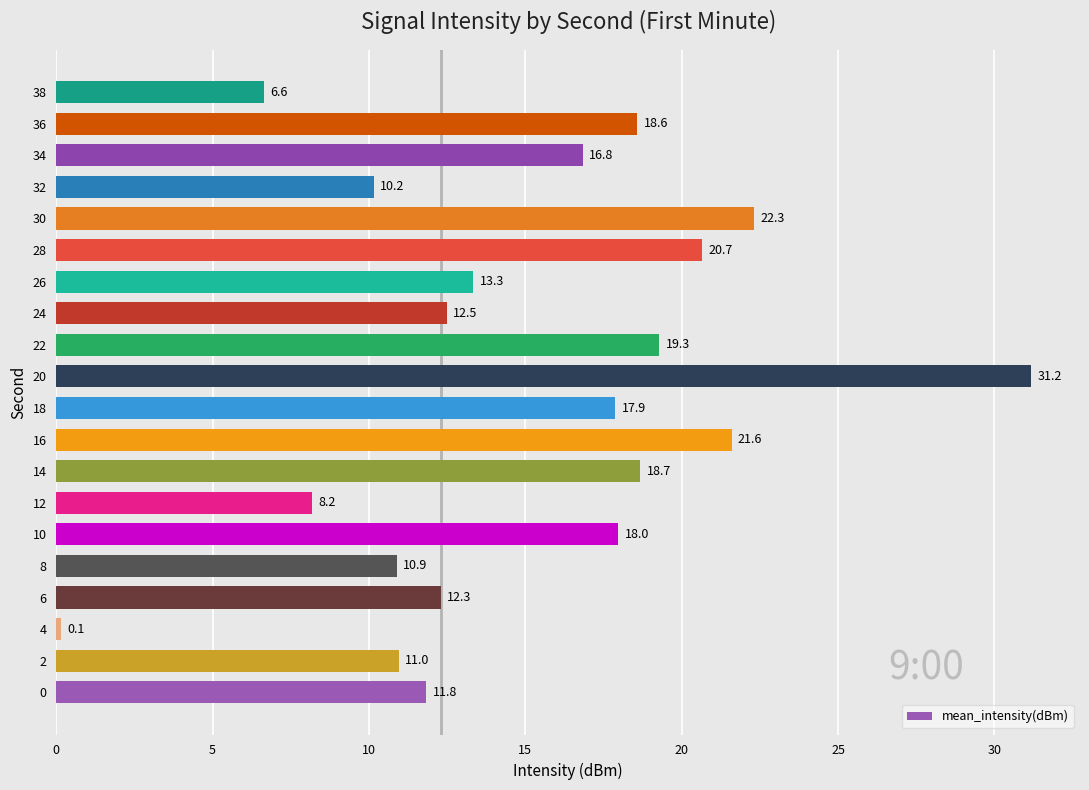

The chart shows a value of 18.2 at 24. True or false?

False